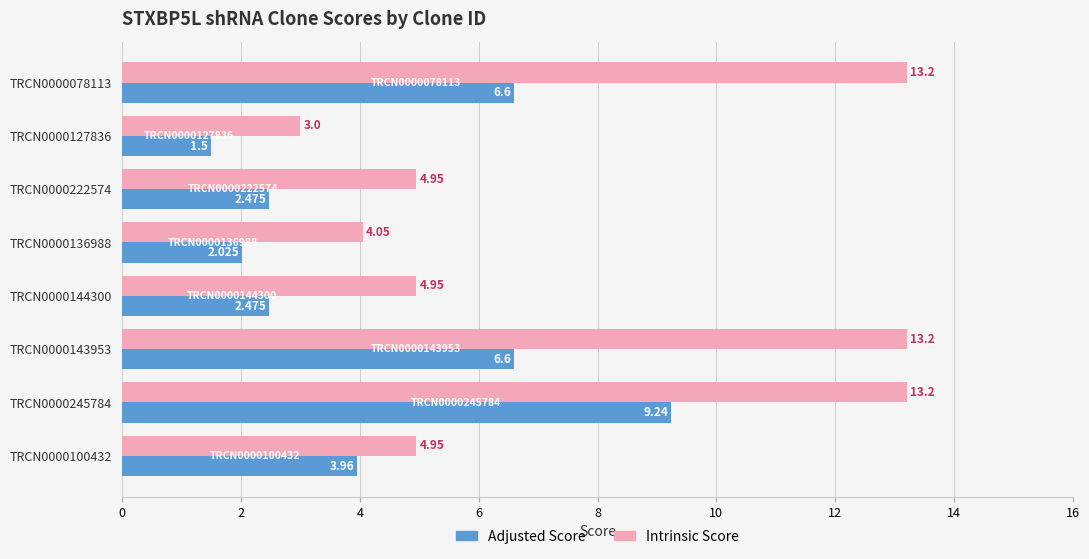

How many series are shown in this chart?

2